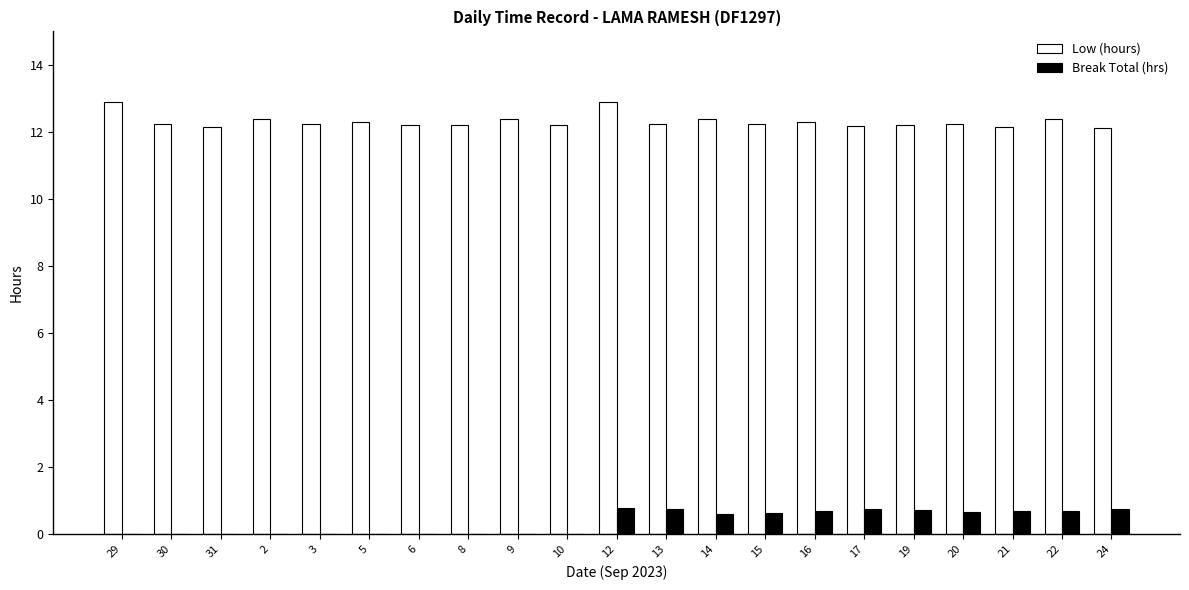

What is the sum of the Low (hours) values at 15 and 17?

24.4